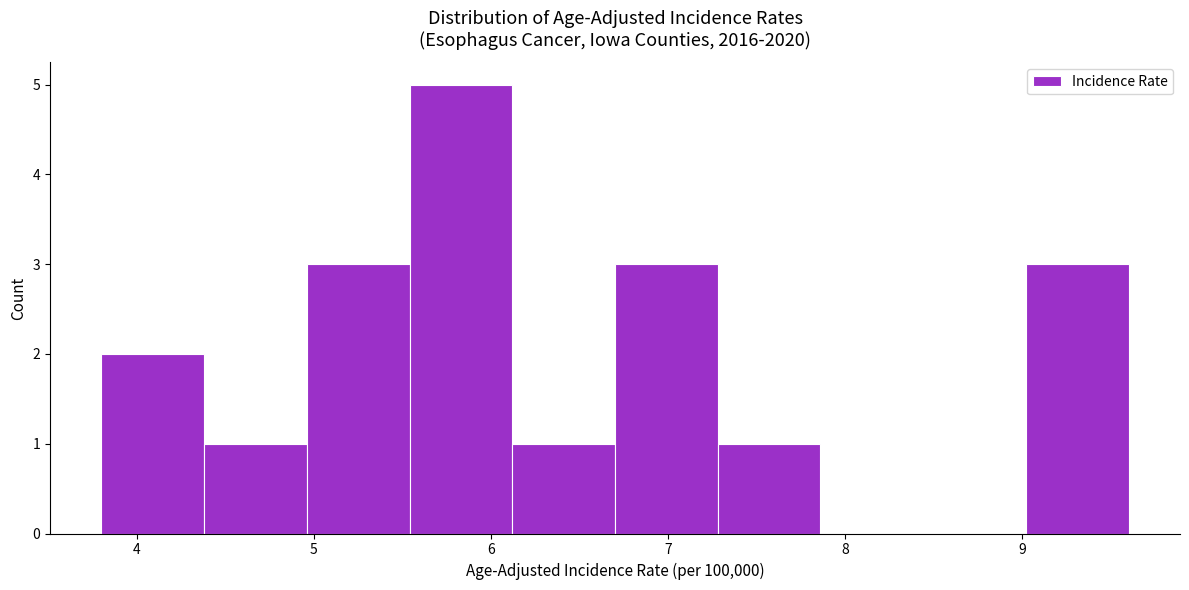

Reading left to right, list every bar in this chart as the range it spans on the x-axis followed by its height. Neither the bar edges nor the heights are printed on the chart, so give them approximately, as read against the axes.

3.80 to 4.38: 2
4.38 to 4.96: 1
4.96 to 5.54: 3
5.54 to 6.12: 5
6.12 to 6.70: 1
6.70 to 7.28: 3
7.28 to 7.86: 1
7.86 to 8.44: 0
8.44 to 9.02: 0
9.02 to 9.60: 3